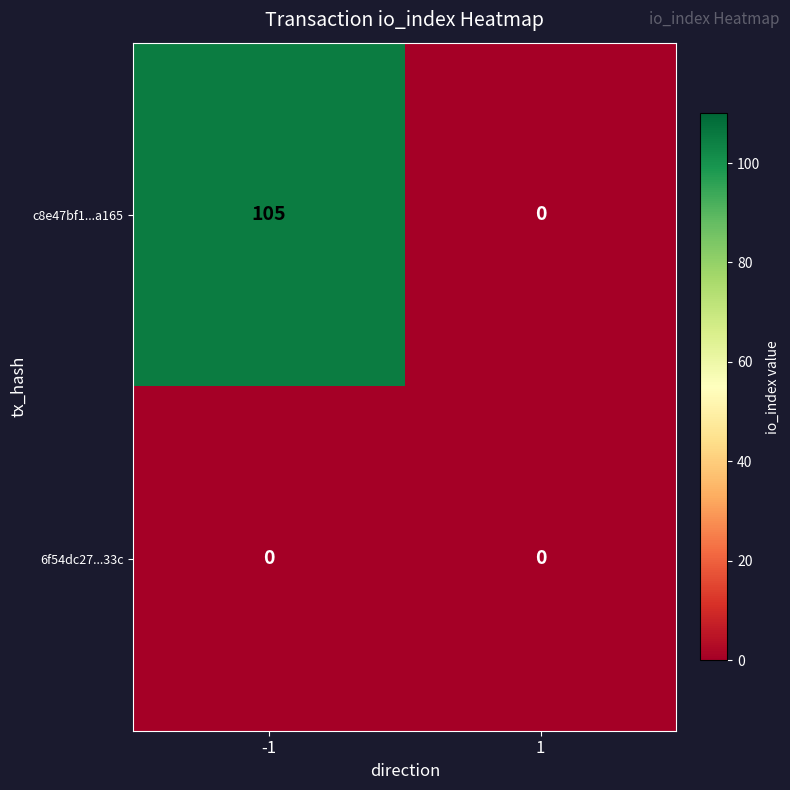

Reading left to right, extract all data points from this chart.

c8e47bf1...a165: 105	0
6f54dc27...33c: 0	0